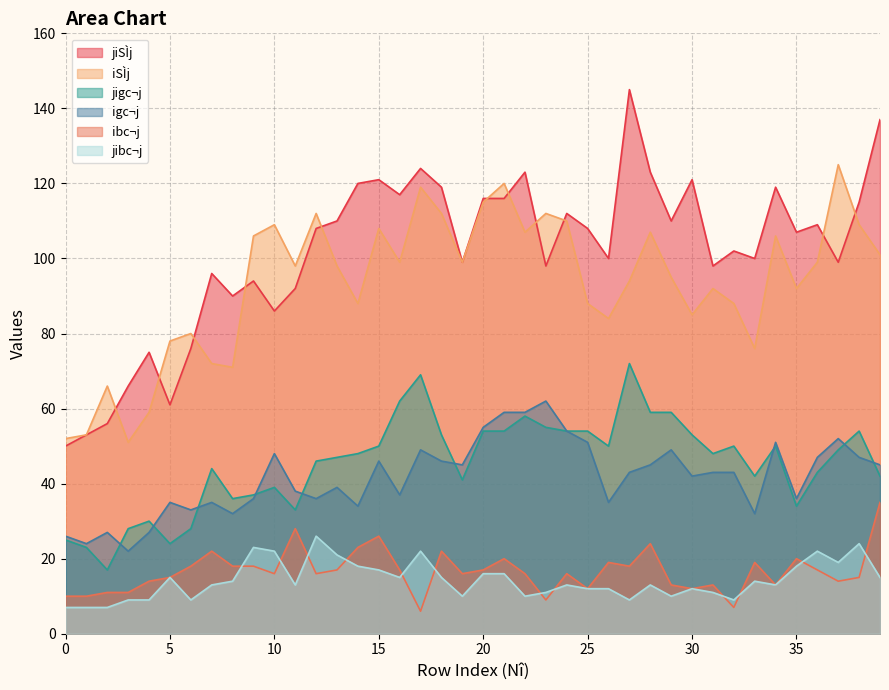

How many distinct data groups are displayed?

6